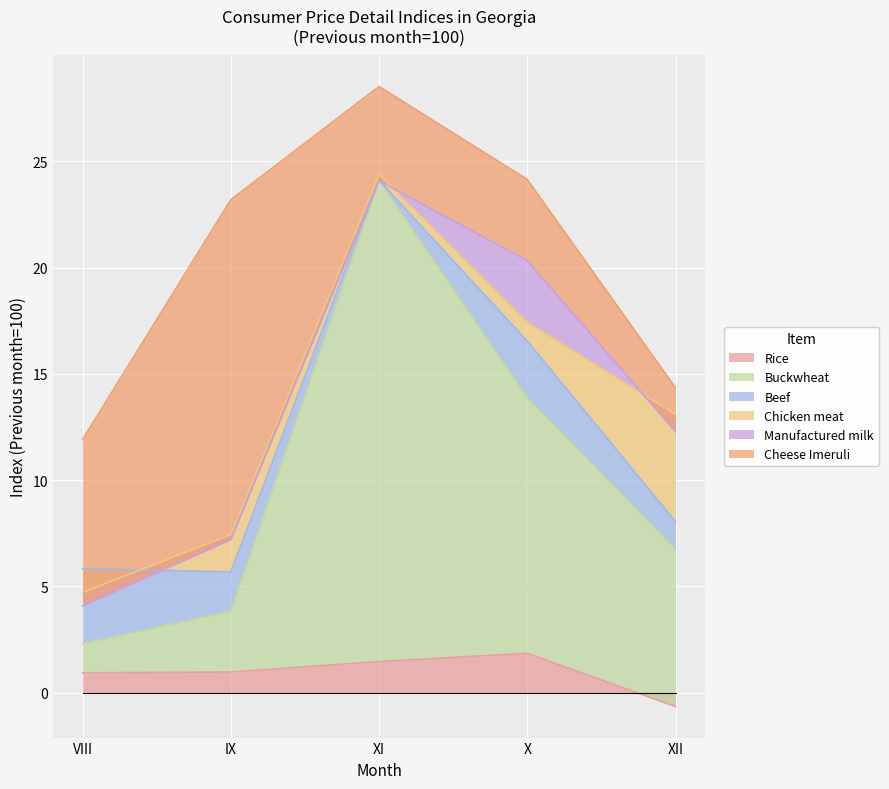

Is it true that Rice equals 0.9 at VIII?

True